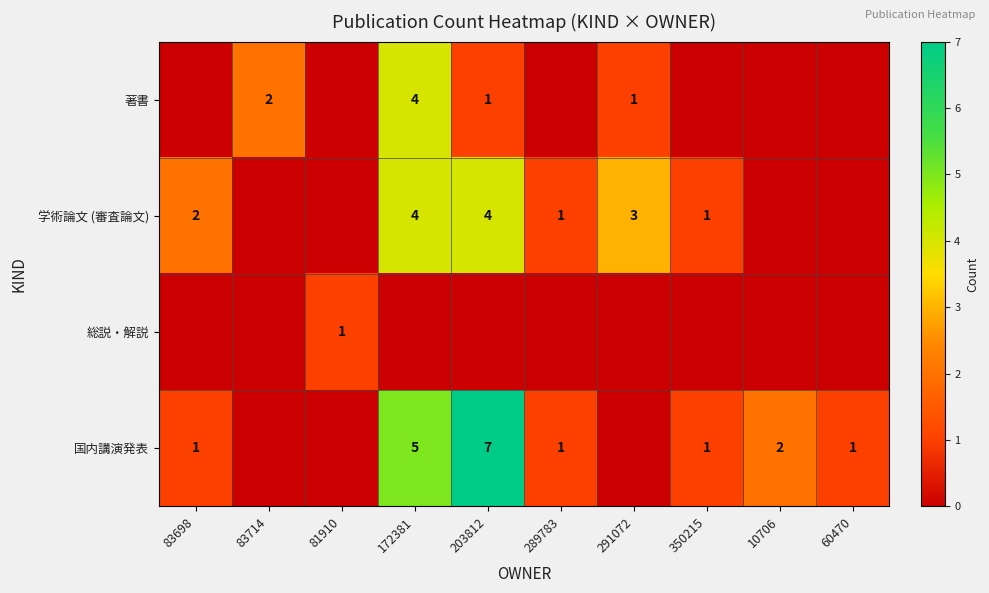

True or false: 国内講演発表 has a value of 0 at 83698.

False